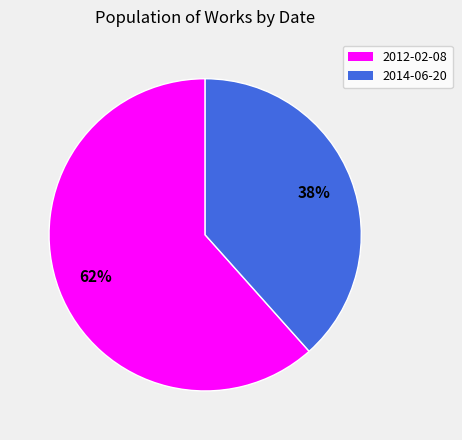

How many slices are in this pie chart?

2